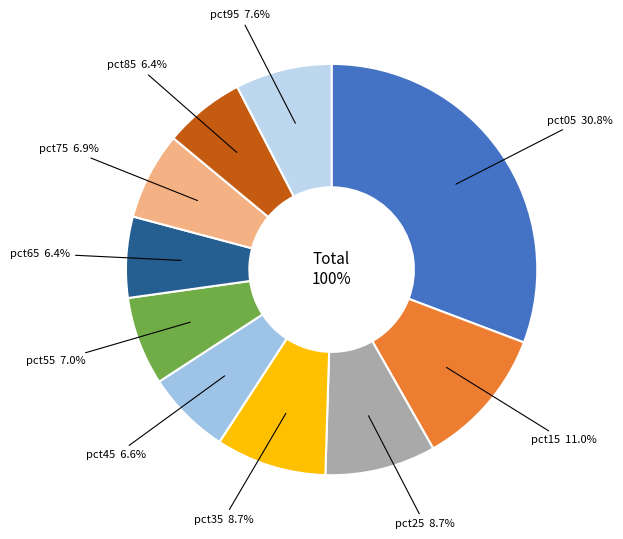

To the nearest percent, what is the difference between the pct95 and pct05 slice percentages?

23%